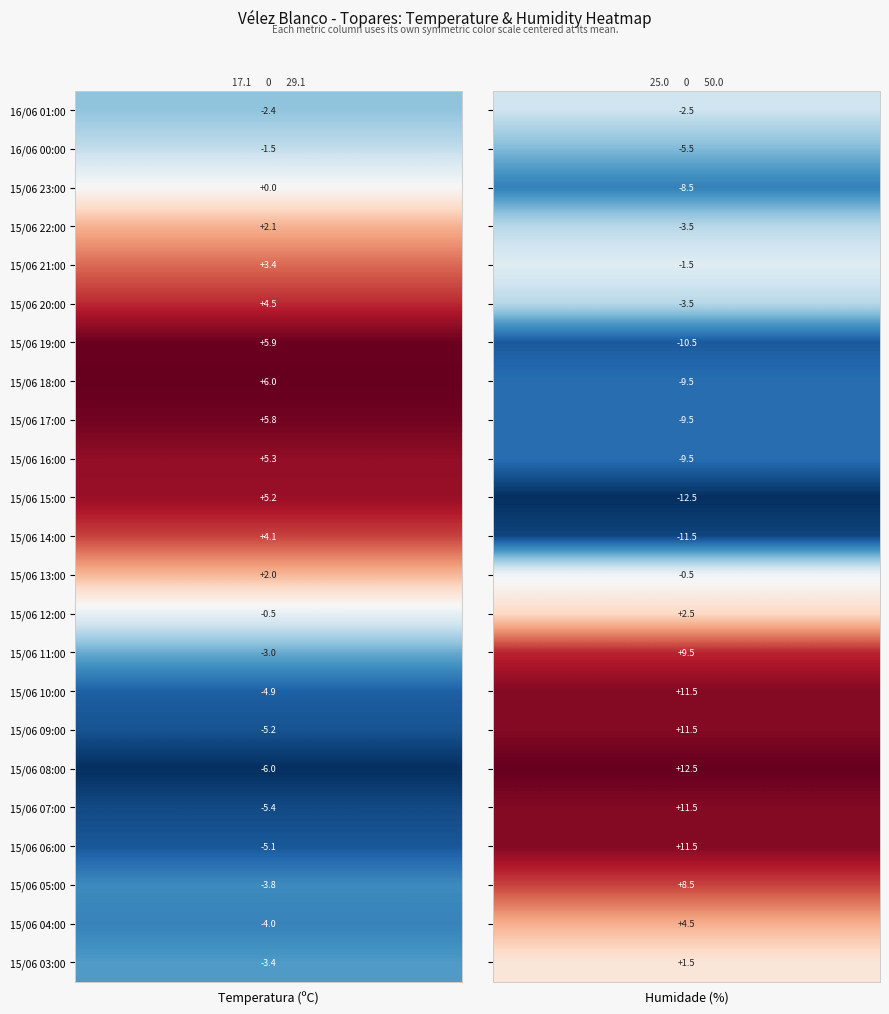

Between 15/06 11:00 and 16/06 01:00, which is larger?

16/06 01:00